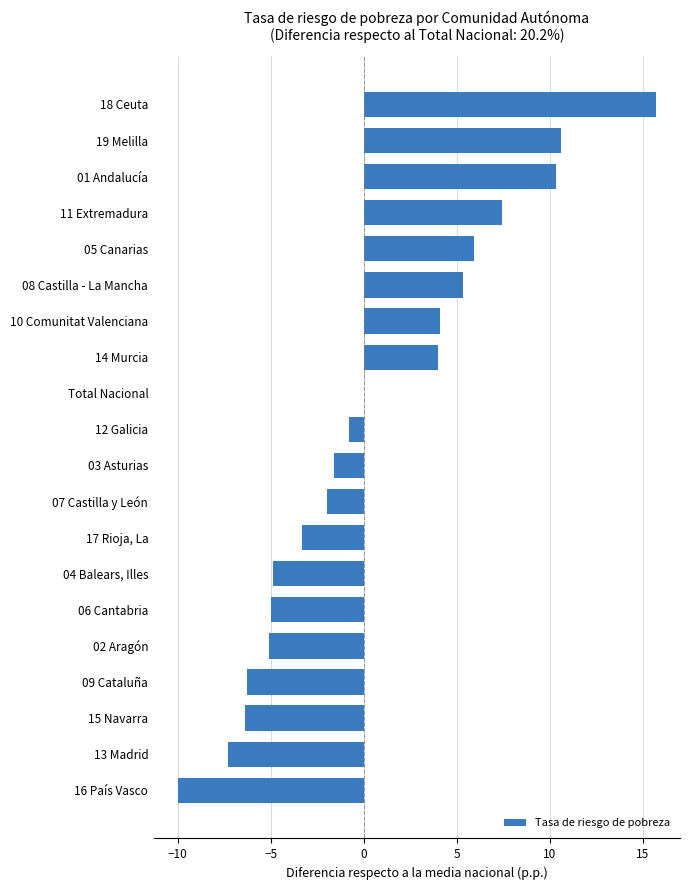

Are the bars grouped side by side (vs. stacked)?

No